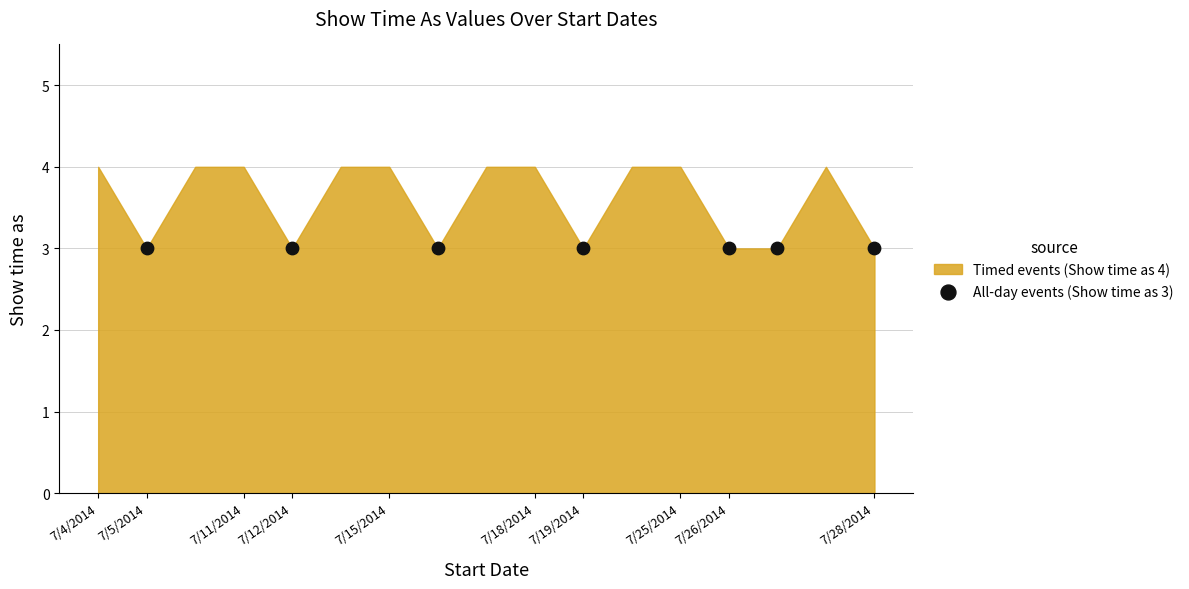

What is the ratio of the value at 7/28/2014 to the value at 7/19/2014?

1.0